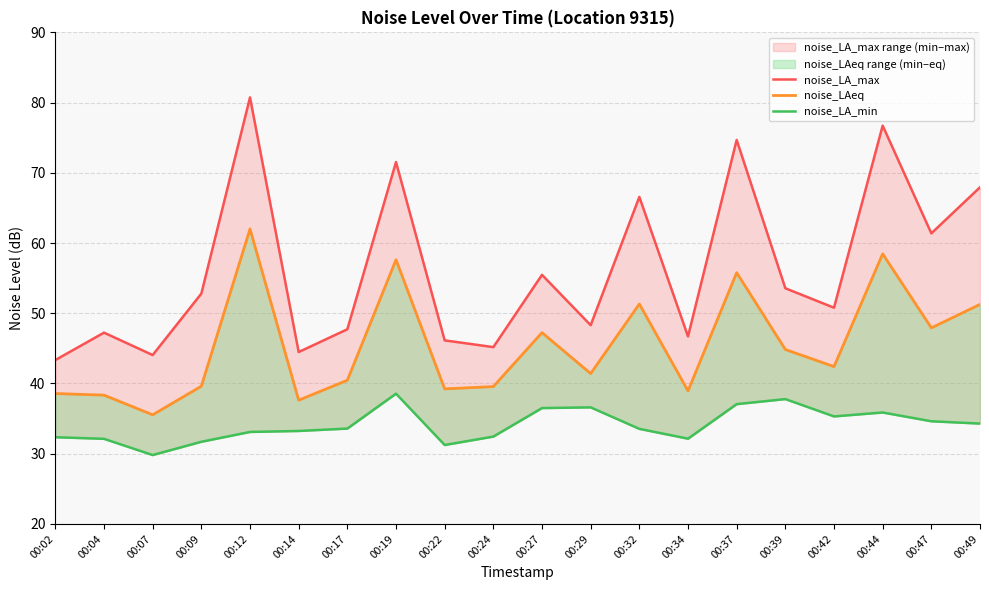

Where does the noise_LA_min series first go above 33?

00:12